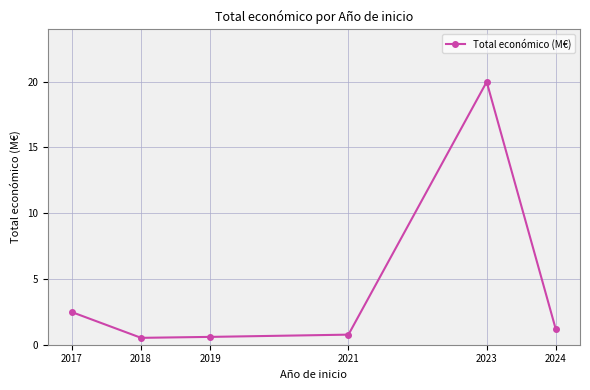

What is the change in value from 2017 to 2018?

-2.0